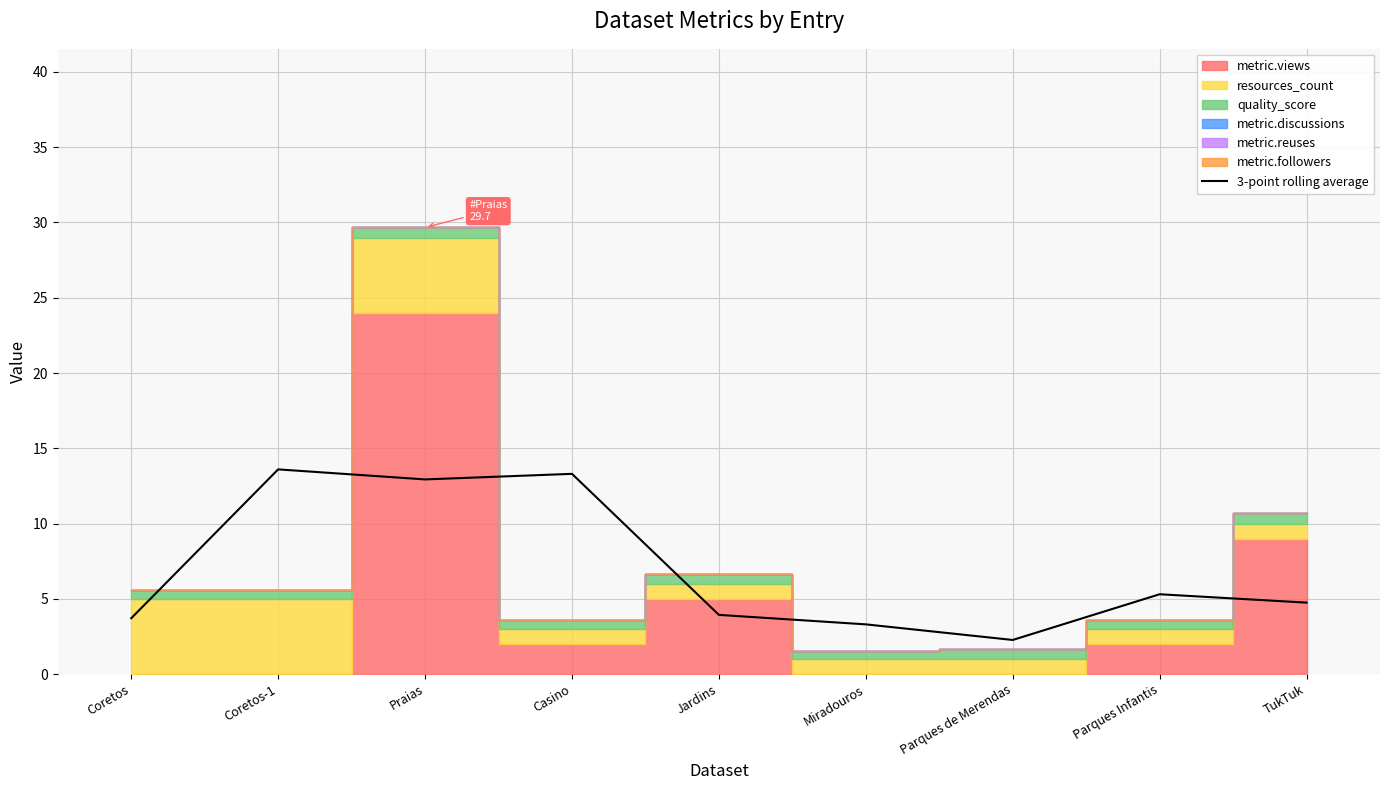

The value of 3-point rolling average at Praias is 12.9. True or false?

True